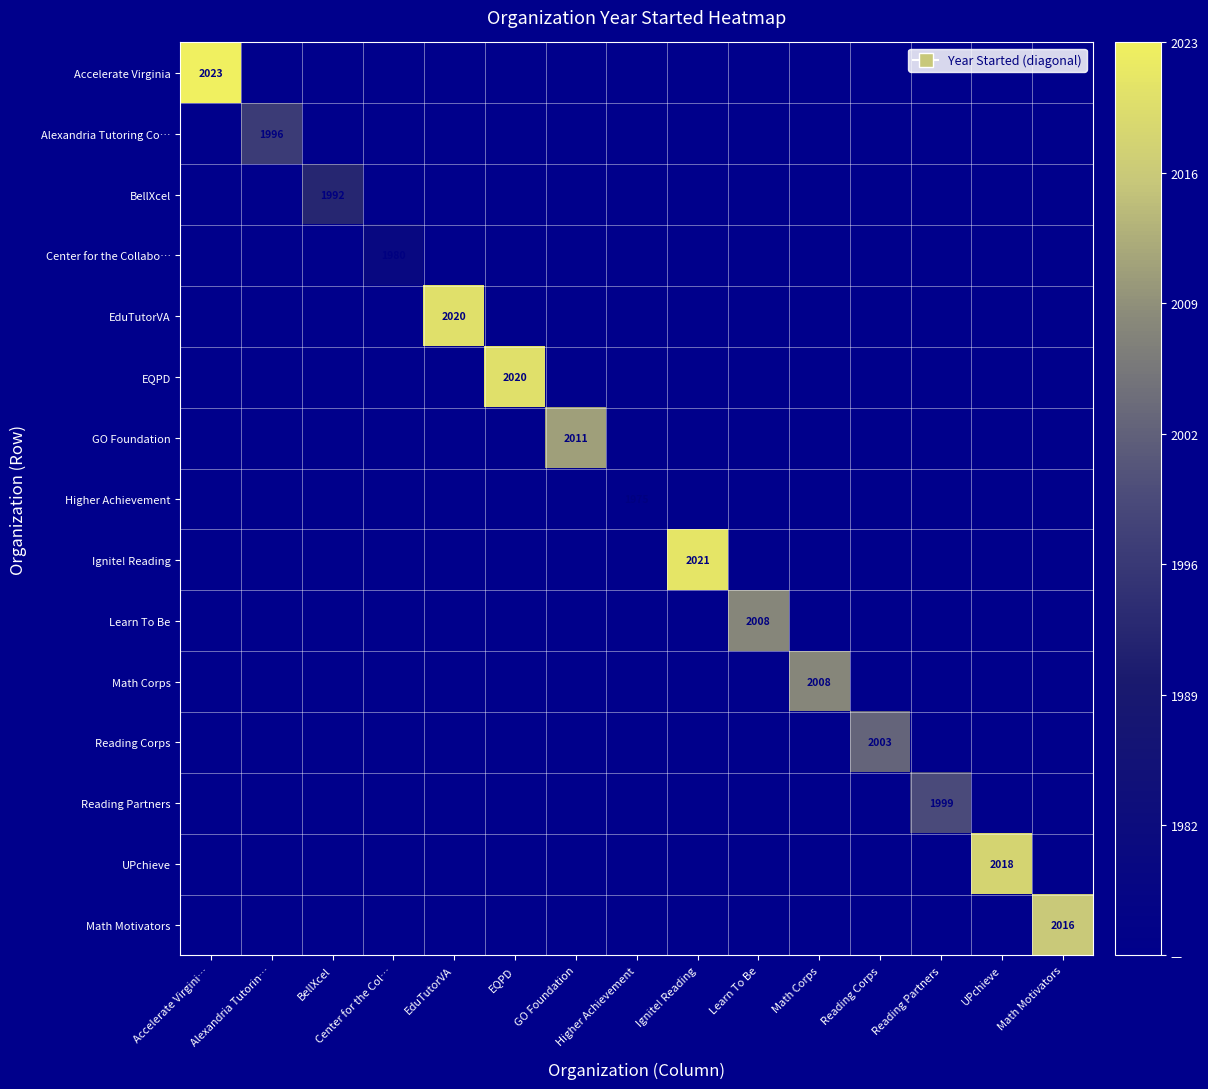

Rank the series by their maximum value, from highest to lowest.

Accelerate Virginia, Ignite! Reading, EduTutorVA, EQPD, UPchieve, Math Motivators, GO Foundation, Learn To Be, Math Corps, Reading Corps, Reading Partners, Alexandria Tutoring Co…, BellXcel, Center for the Collabo…, Higher Achievement